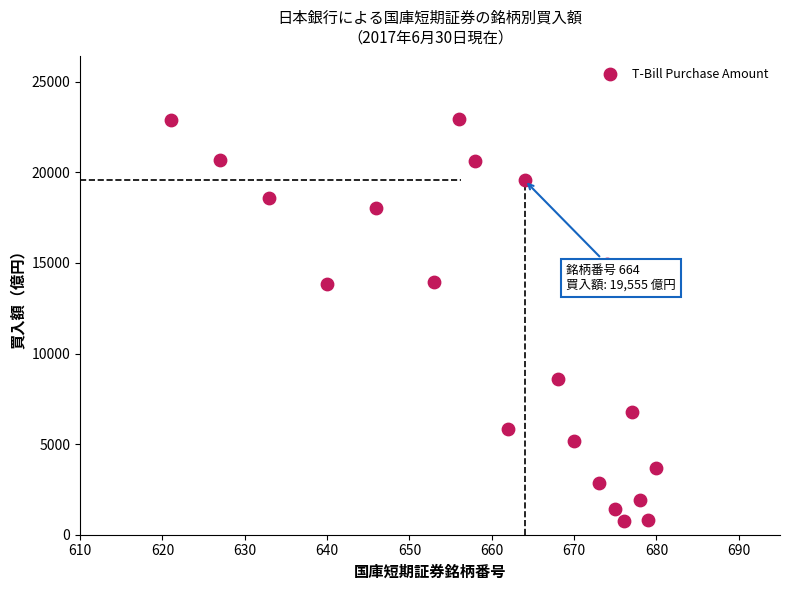

What is the range of Y values (max minus min)?

22170